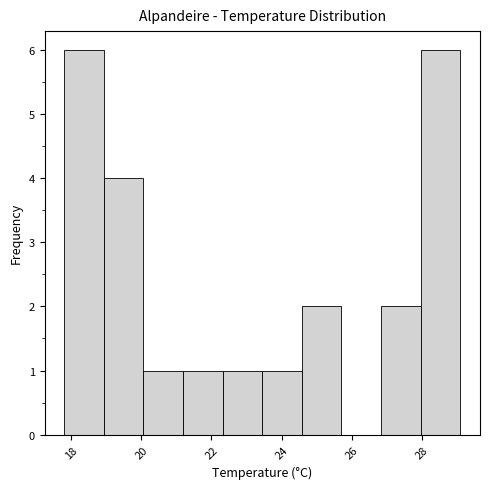

Reading left to right, list every bar in this chart as the range it spans on the x-axis followed by its height. Neither the bar edges nor the heights are printed on the chart, so give them approximately, as read against the axes.

17.8 to 19.0: 6
19.0 to 20.0: 4
20.0 to 21.2: 1
21.2 to 22.4: 1
22.4 to 23.4: 1
23.4 to 24.6: 1
24.6 to 25.8: 2
25.8 to 26.8: 0
26.8 to 28.0: 2
28.0 to 29.2: 6